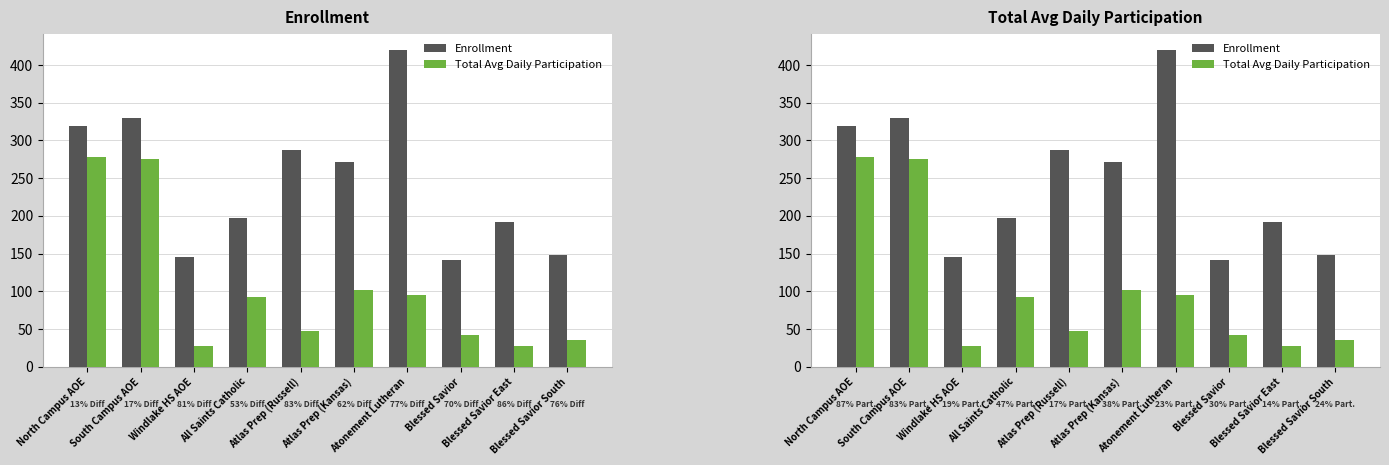

What is the difference between the maximum and second lowest values in the Enrollment series?

274